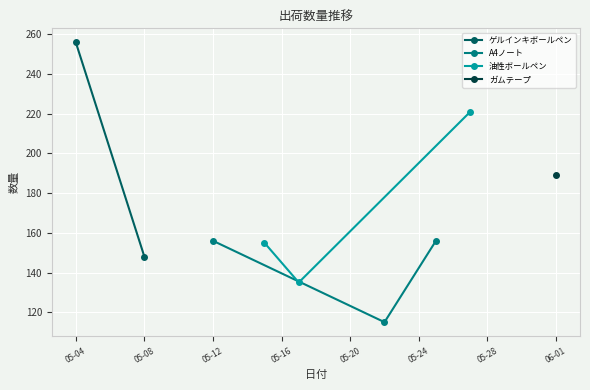

What is the difference between the second highest and minimum values in the 油性ボールペン series?

20